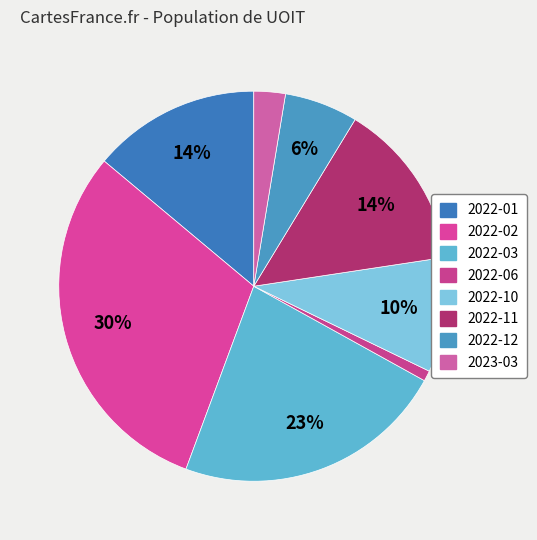

Count the number of slices in the pie.

8